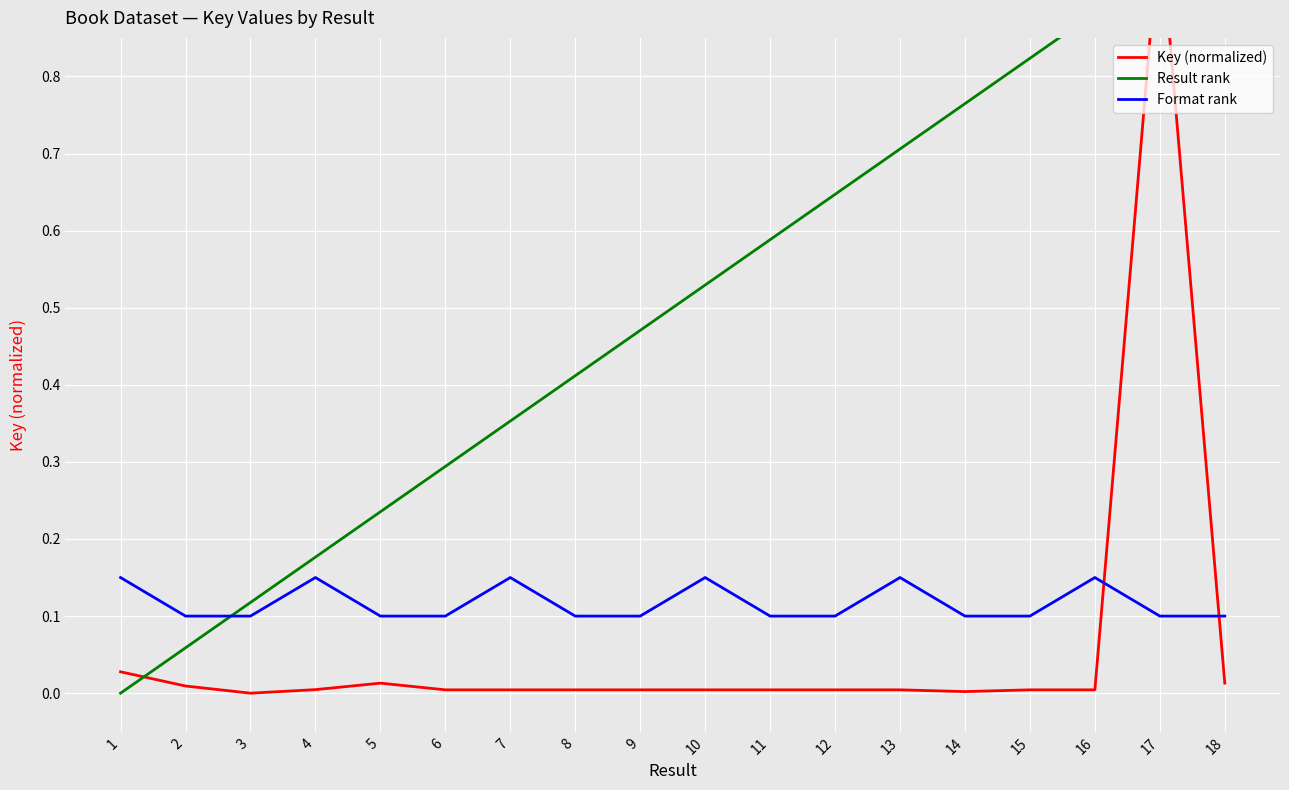

Reading right to left, what are all the values shown in this chart?

Key (normalized): 0.0	1.0	0.0	0.0	0.0	0.0	0.0	0.0	0.0	0.0	0.0	0.0	0.0	0.0	0.0	0.0	0.0	0.0
Result rank: 1.0	0.9	0.9	0.8	0.8	0.7	0.6	0.6	0.5	0.5	0.4	0.4	0.3	0.2	0.2	0.1	0.1	0.0
Format rank: 0.1	0.1	0.2	0.1	0.1	0.2	0.1	0.1	0.2	0.1	0.1	0.2	0.1	0.1	0.2	0.1	0.1	0.2